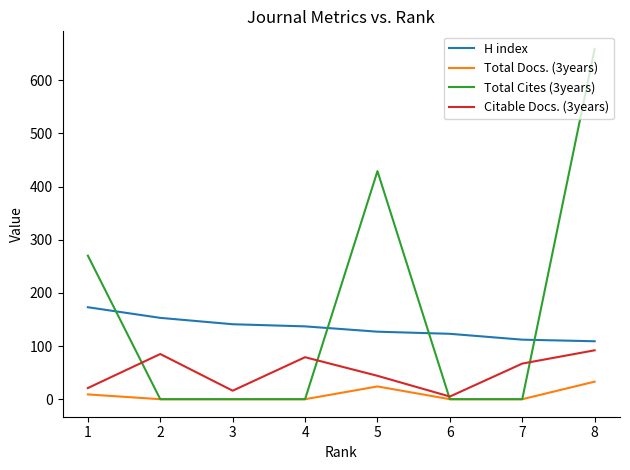

List the series in order of their overall mean, lowest first.

Total Docs. (3years), Citable Docs. (3years), H index, Total Cites (3years)